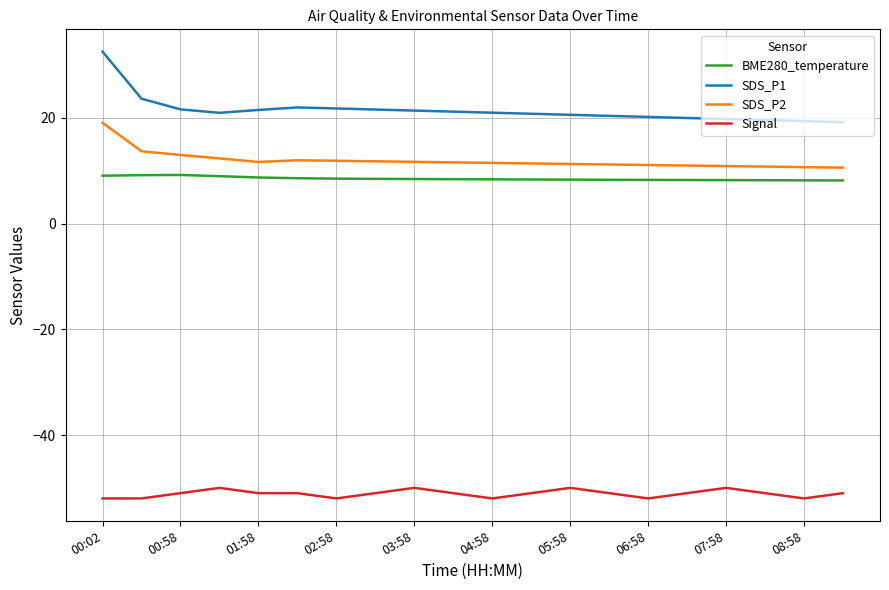

What is the maximum value for Signal?

-50.0